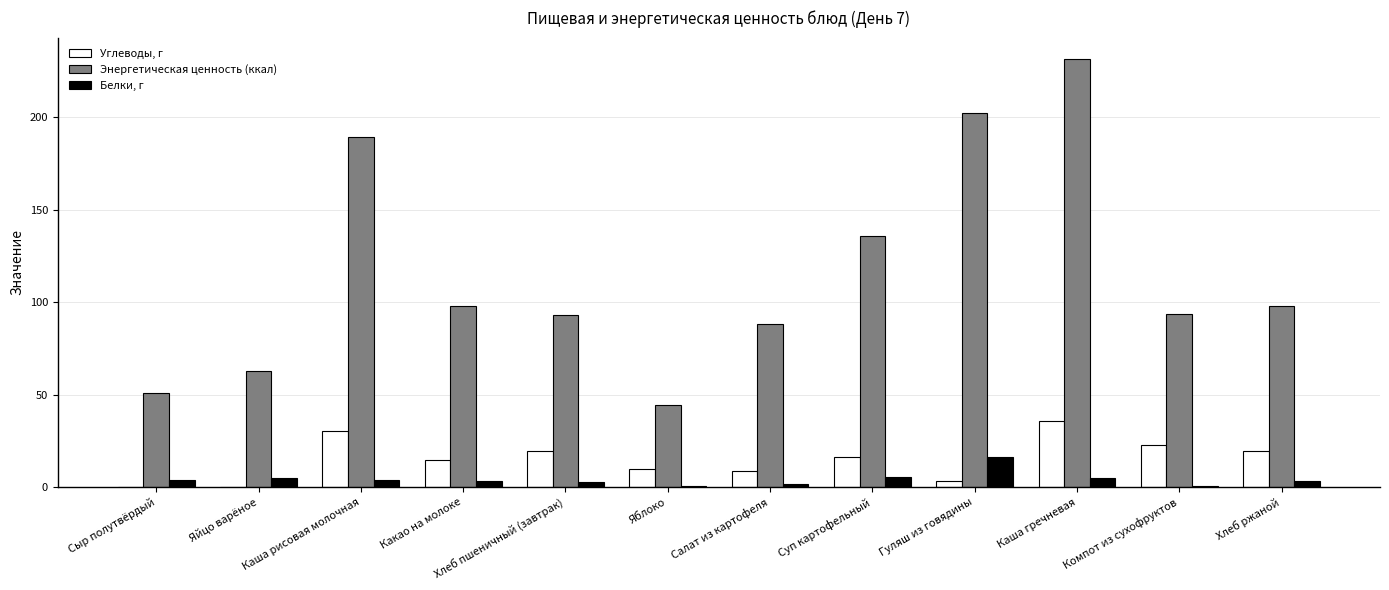

Between Хлеб пшеничный (завтрак) and Яблоко, which series saw the biggest shift?

Энергетическая ценность (ккал)